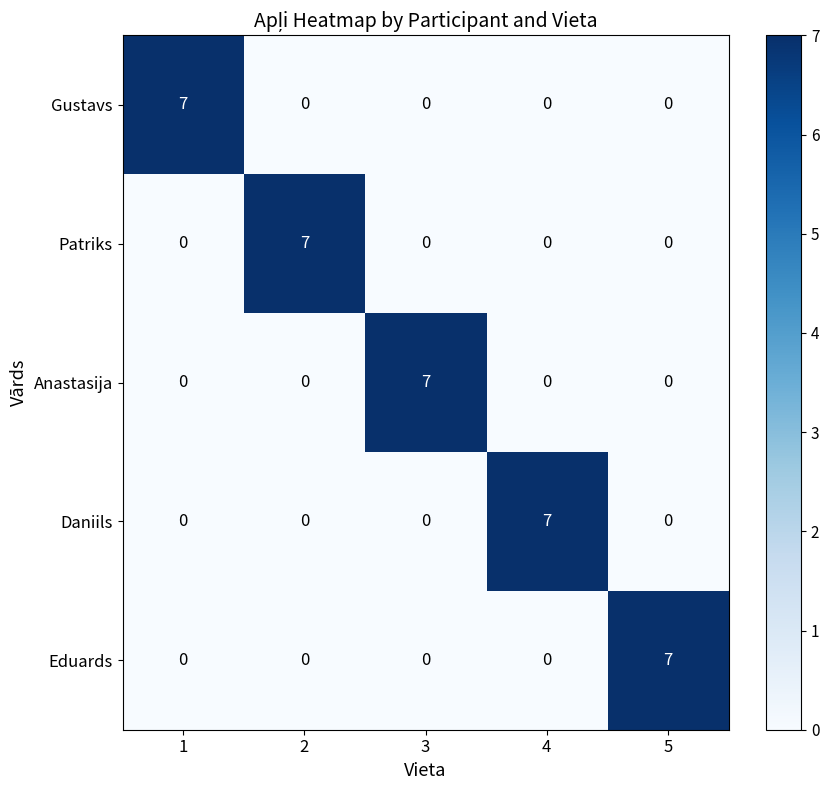

At how many categories does at least one series exceed 4?

5